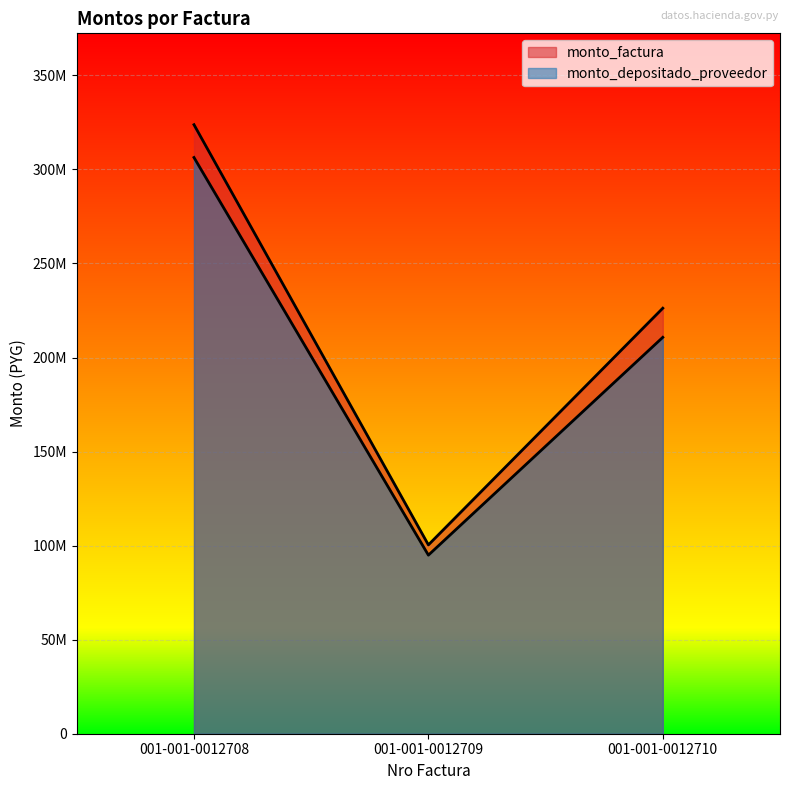

What is the minimum value for monto_depositado_proveedor?

94942595